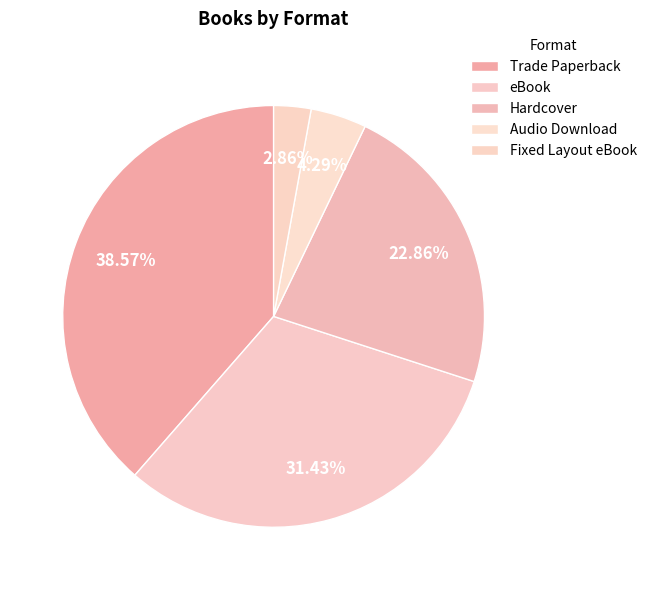

Rank the categories by value from highest to lowest.

Trade Paperback, eBook, Hardcover, Audio Download, Fixed Layout eBook